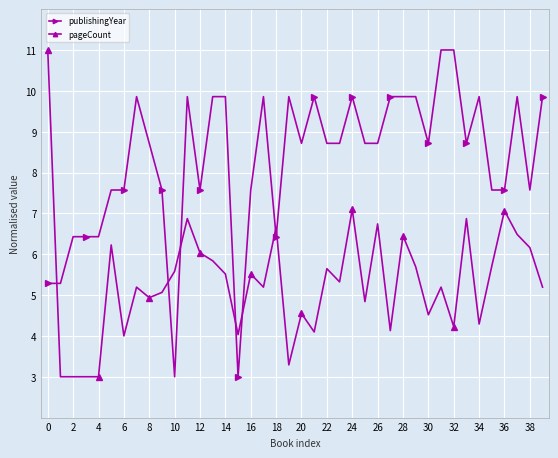

What is the value of the publishingYear point at the 33rd from the left?

11.0